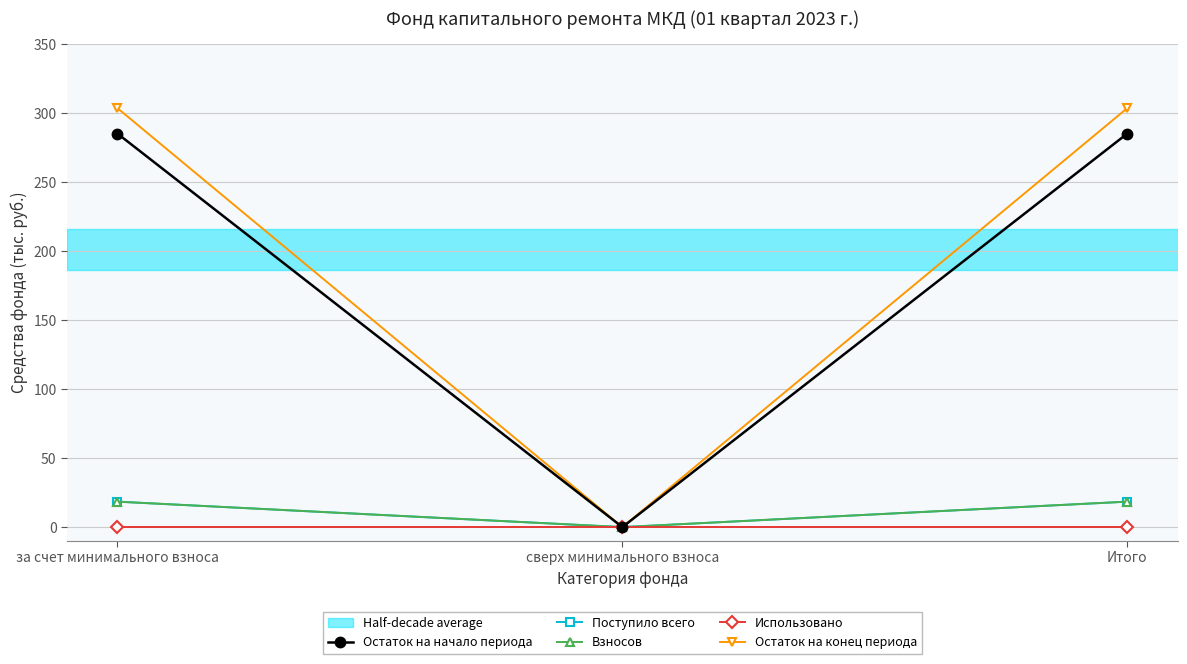

At which label does Взносов first exceed 18?

за счет минимального взноса